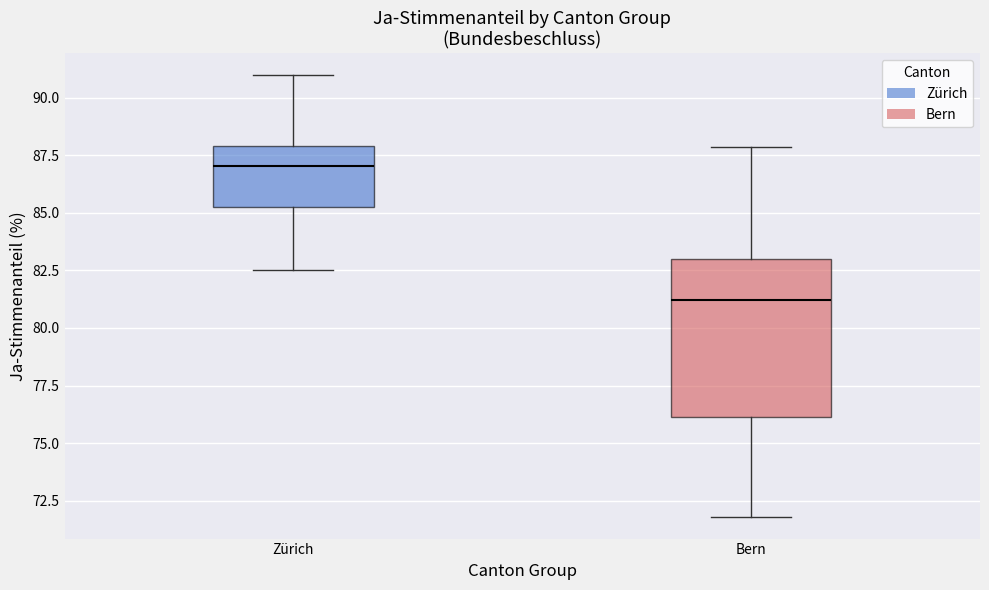

Comparing the boxes themselves (not the whiskers), which one is the tallest?

Bern